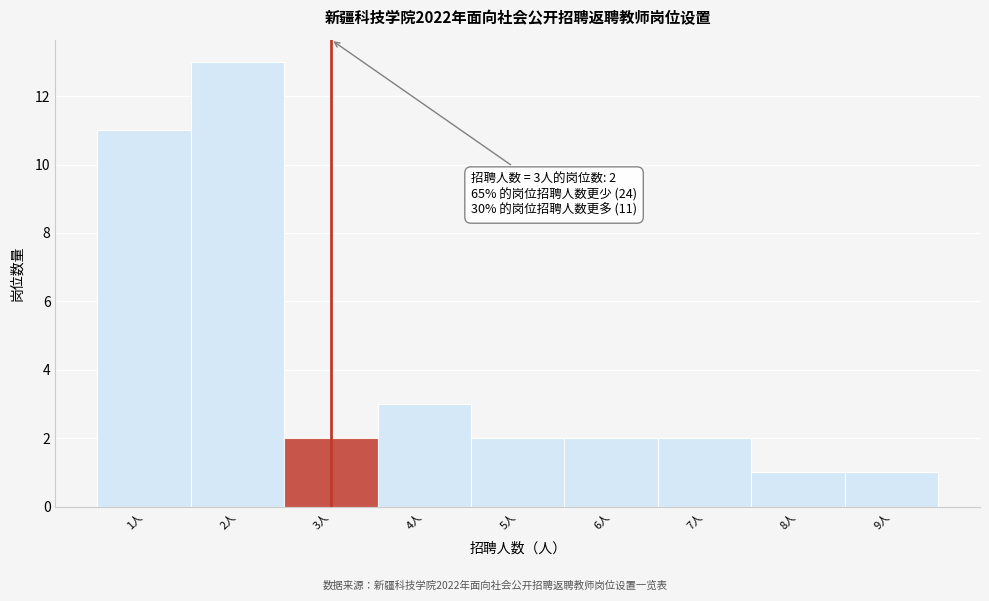

Which range on the x-axis has the tallest bar?

1.5 to 2.5